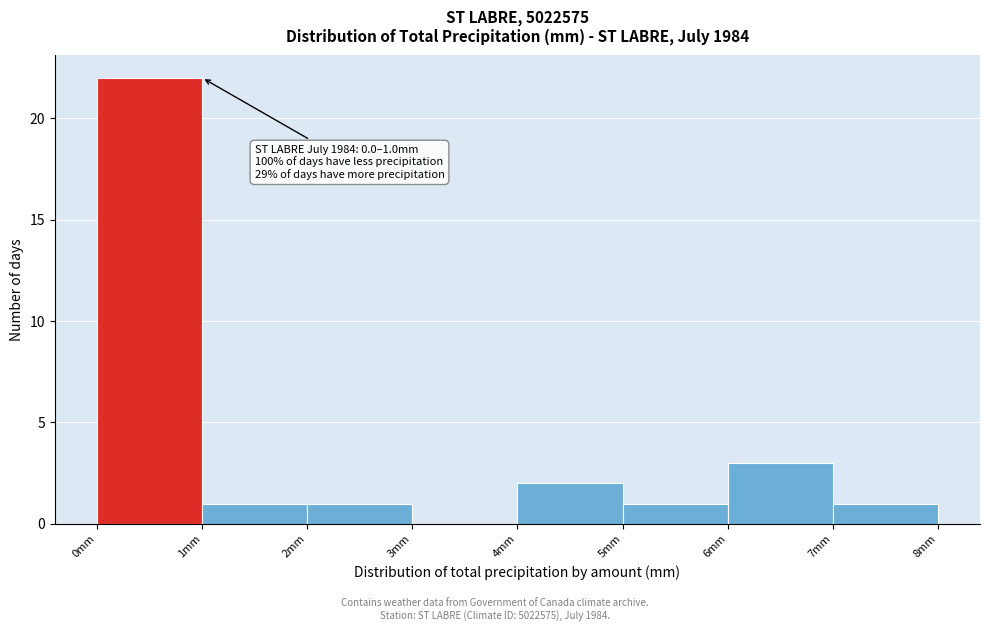

Over which range of the x-axis is the bar tallest?

0 to 1